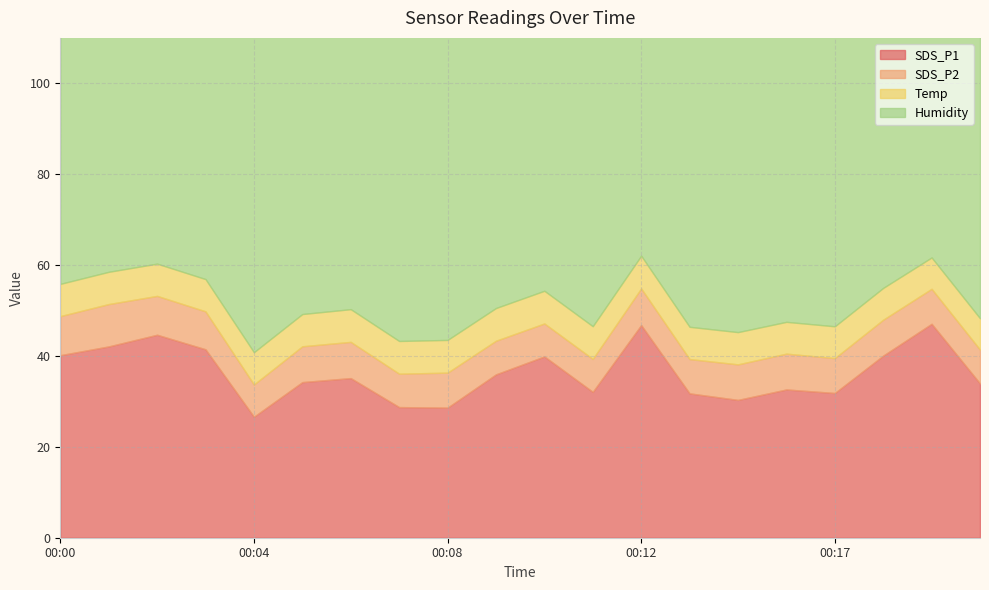

What is the value of the SDS_P2 point at the 18th from the left?

7.9